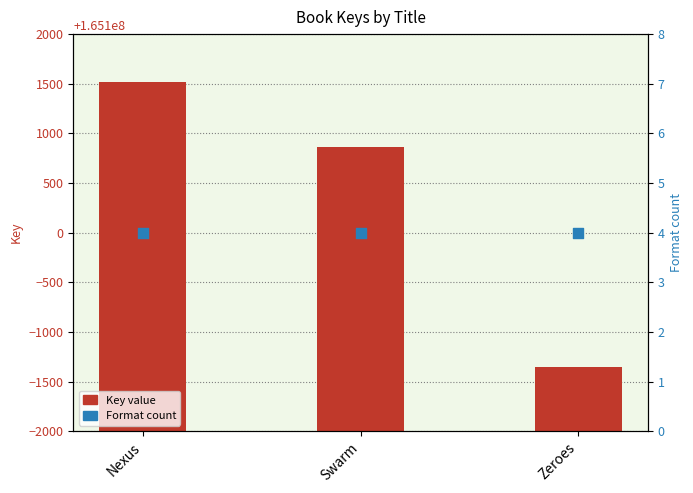

At which category is the sum across all series the highest?

Nexus